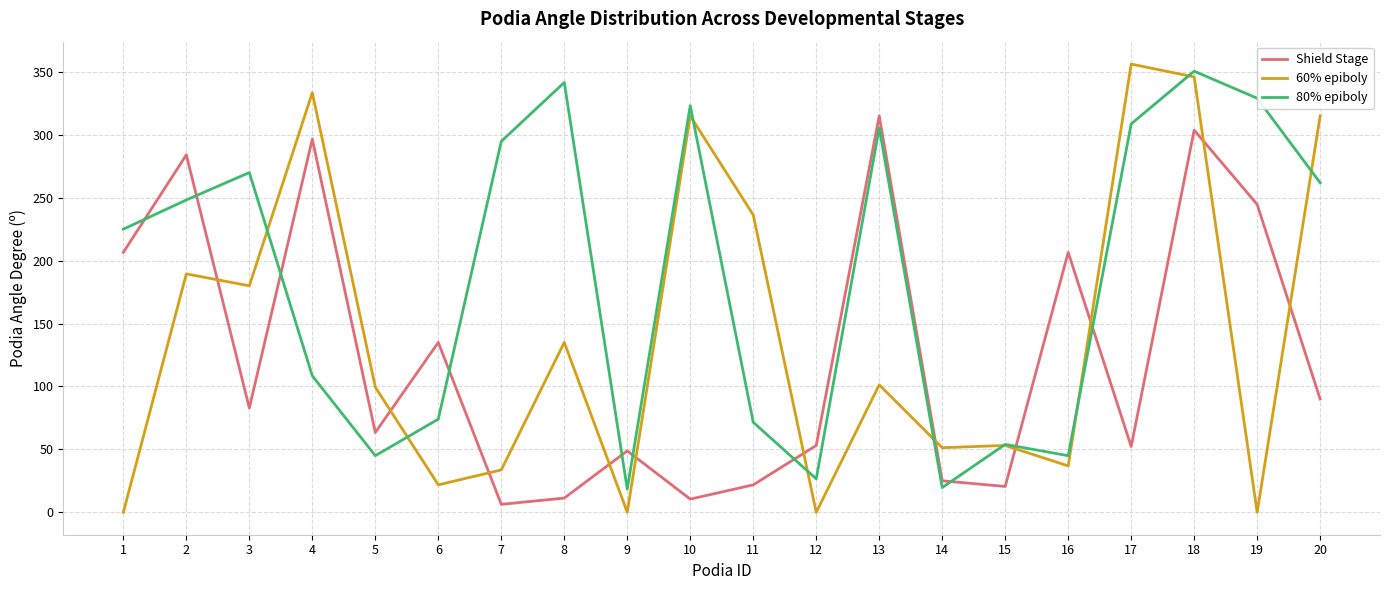

Rank the series by their average value, from lowest to highest.

Shield Stage, 60% epiboly, 80% epiboly